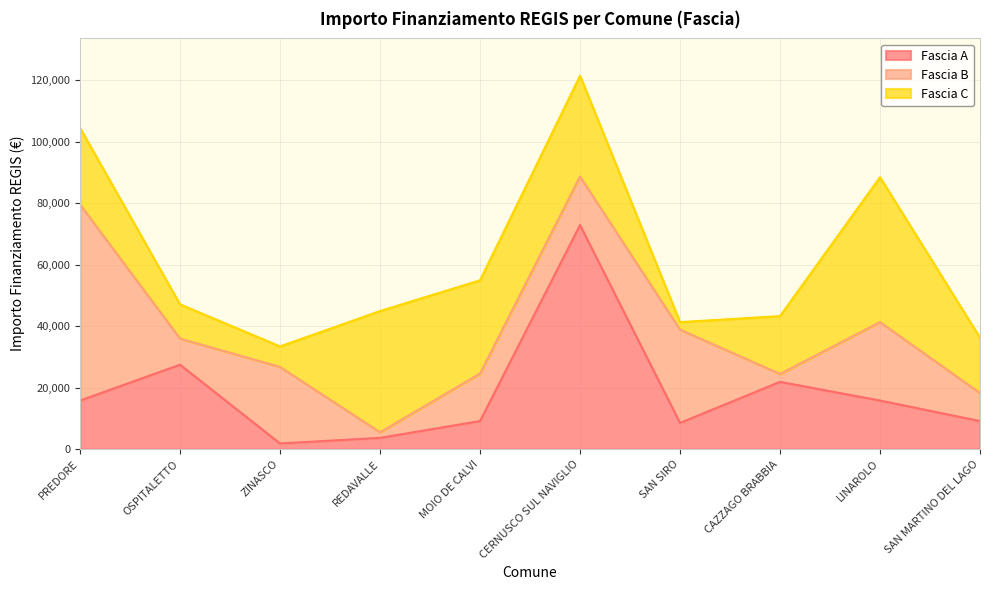

What are all the series names shown in the legend?

Fascia A, Fascia B, Fascia C